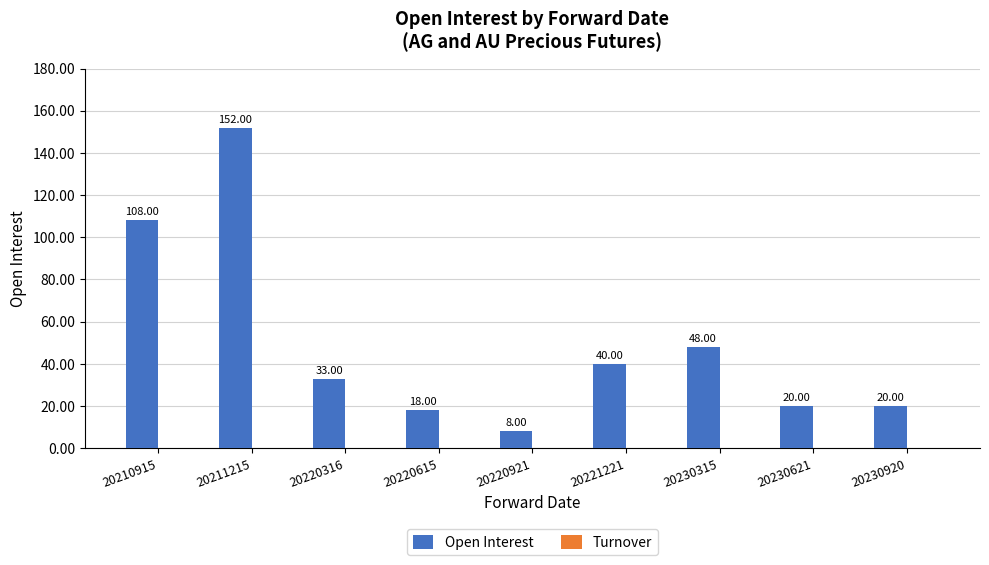

What is the ratio of the value at 20210915 to the value at 20220921?

13.5